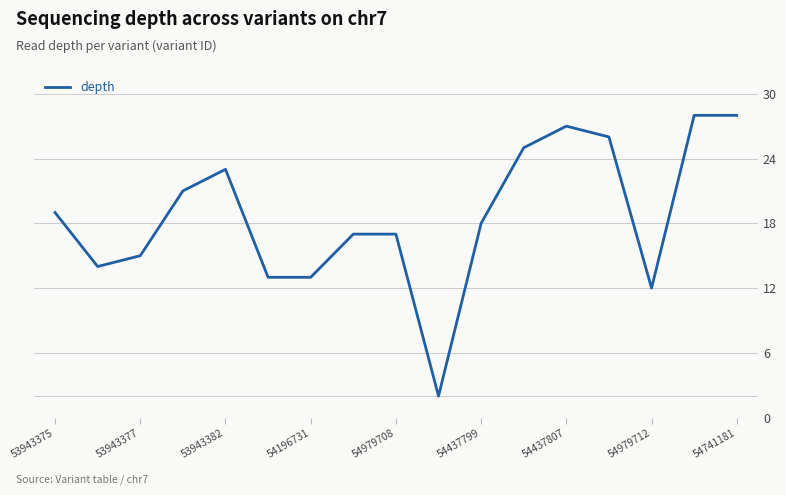

How many lines are shown in the chart?

1